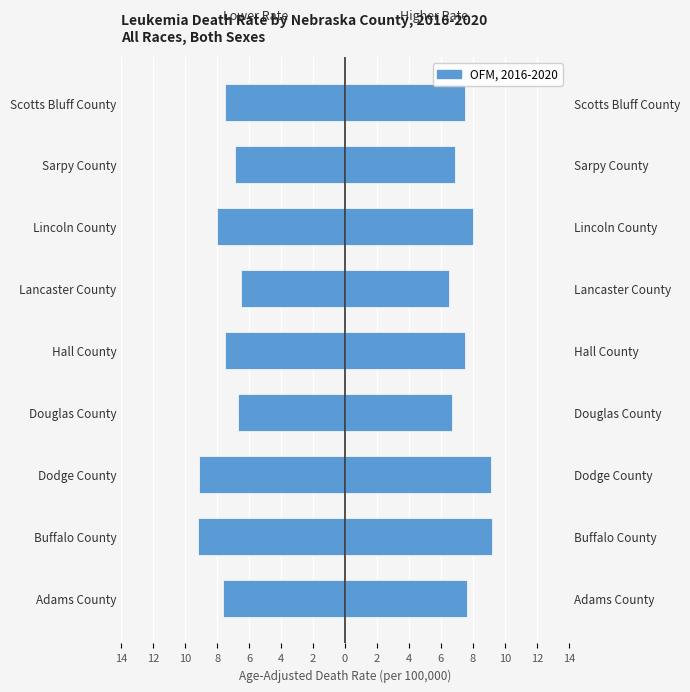

The Age-Adjusted Death Rate series shows 2.1 at Dodge County. True or false?

False